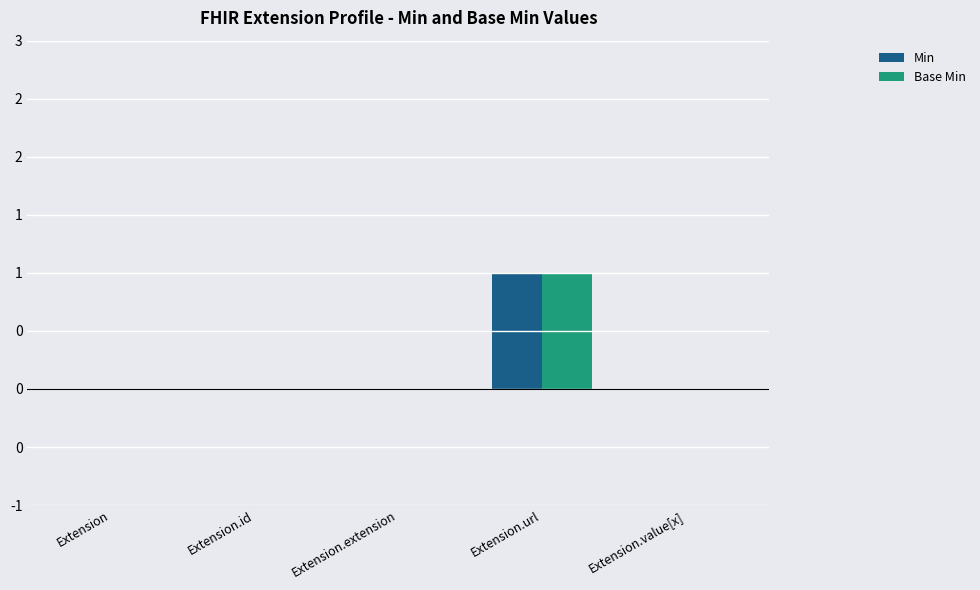

Reading left to right, what are all the values shown in this chart?

Min: Extension=0	Extension.id=0	Extension.extension=0	Extension.url=1	Extension.value[x]=0
Base Min: Extension=0	Extension.id=0	Extension.extension=0	Extension.url=1	Extension.value[x]=0